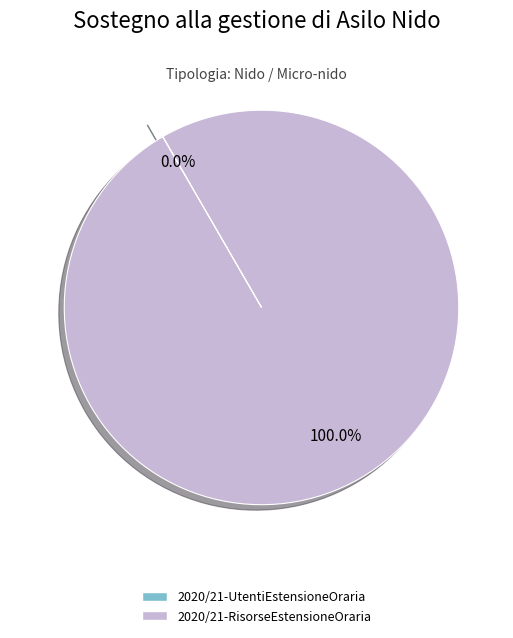

Is there any slice that represents more than half of the pie?

Yes